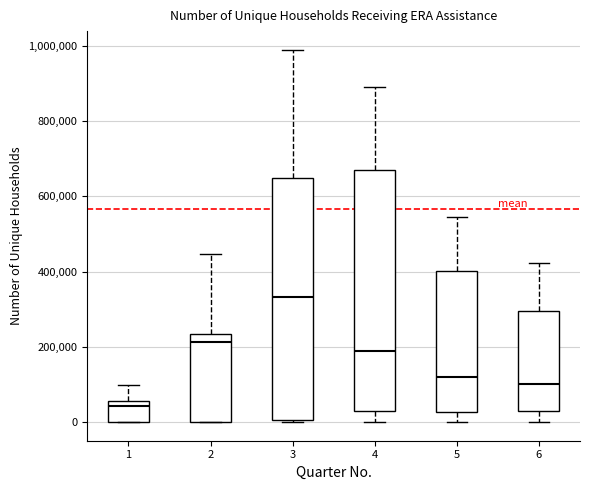

Reading left to right, transcribe this box plot: for each box, give where its median line is, the range the box spans, and where its two whiskers end, as read against the y-axis. The values are not printed on the chart, so give them approximately, as read against the axis.

1: median 40000, box 0 to 60000, whiskers 0 to 100000
2: median 220000, box 0 to 240000, whiskers 0 to 440000
3: median 340000, box 0 to 660000, whiskers 0 to 980000
4: median 180000, box 40000 to 660000, whiskers 0 to 880000
5: median 120000, box 20000 to 400000, whiskers 0 to 540000
6: median 100000, box 20000 to 300000, whiskers 0 to 420000